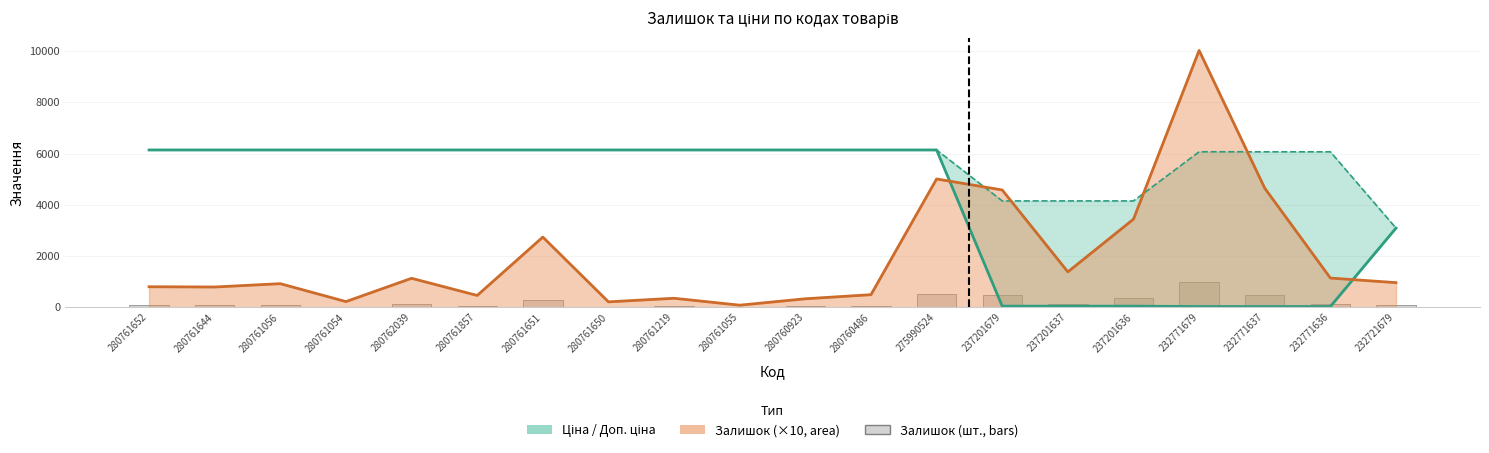

List the labels in order of value, largest first.

232771679, 275990524, 232771637, 237201679, 237201636, 280761651, 237201637, 232771636, 280762039, 232721679, 280761056, 280761652, 280761644, 280760486, 280761857, 280761219, 280760923, 280761054, 280761650, 280761055